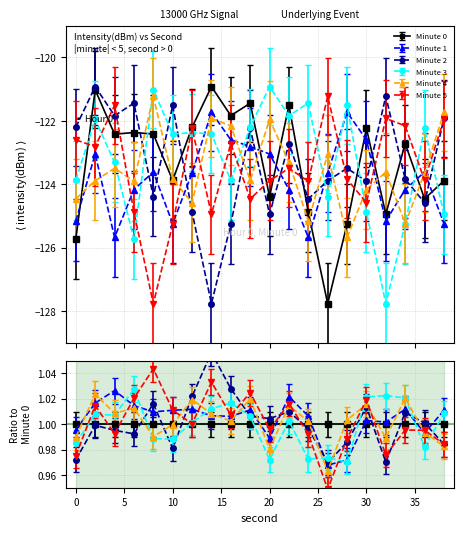

After their last crossing, which series has the higher values: Minute 0 or Minute 1?

Minute 0